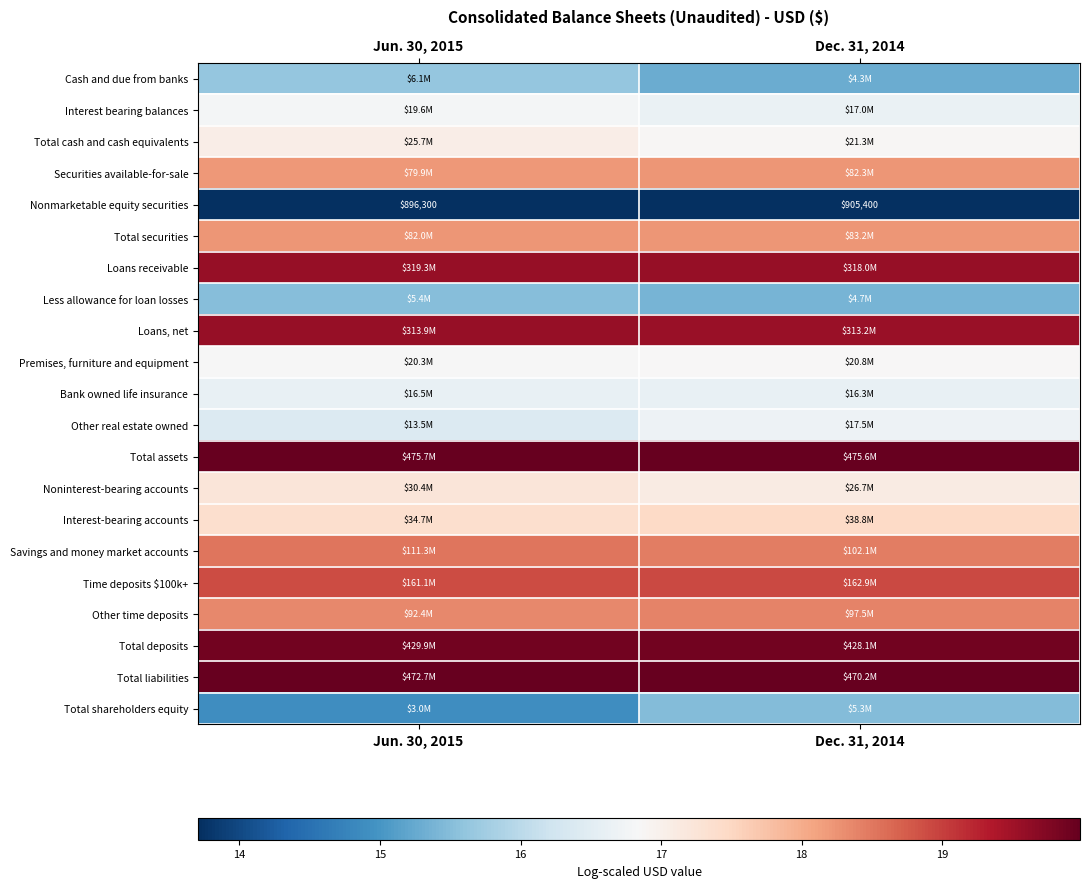

Is it true that Total securities equals 4.1 at Dec. 31, 2014?

False